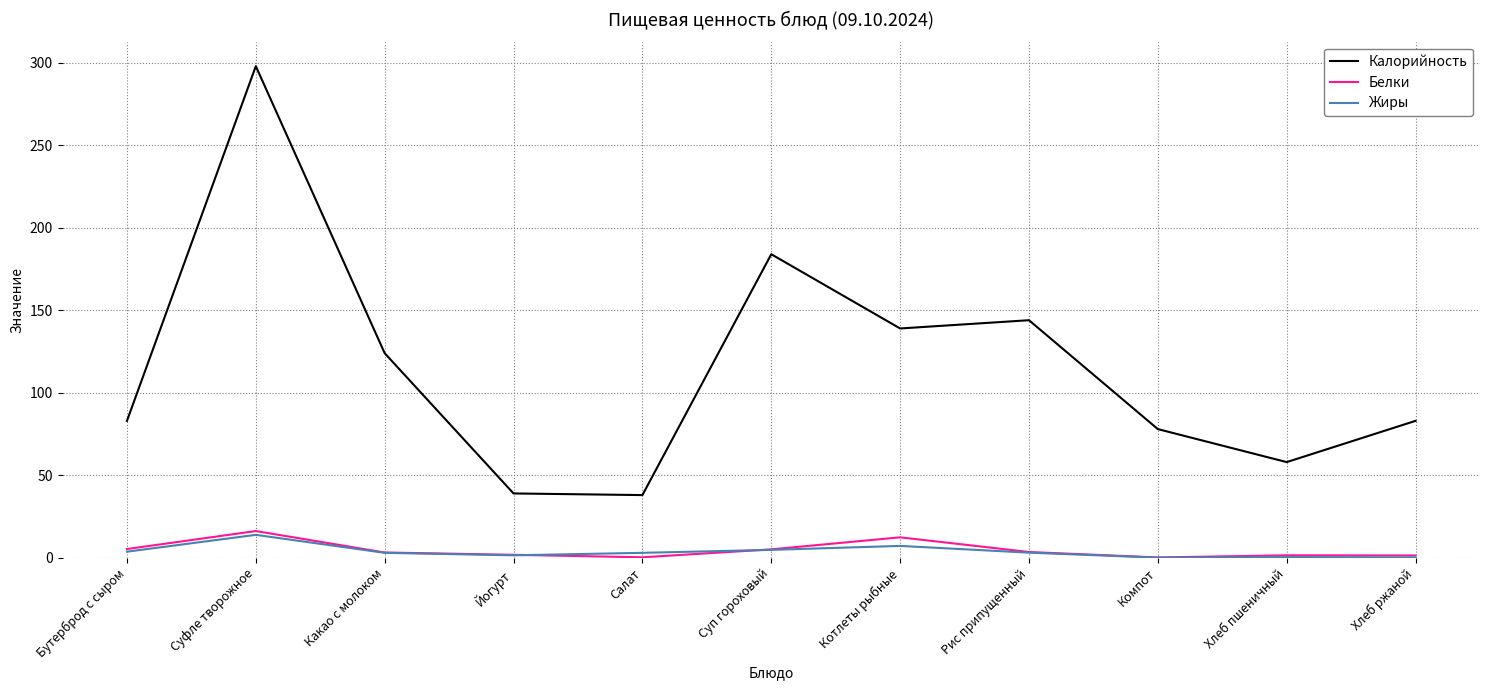

Which series changed the most between Какао с молоком and Салат?

Калорийность